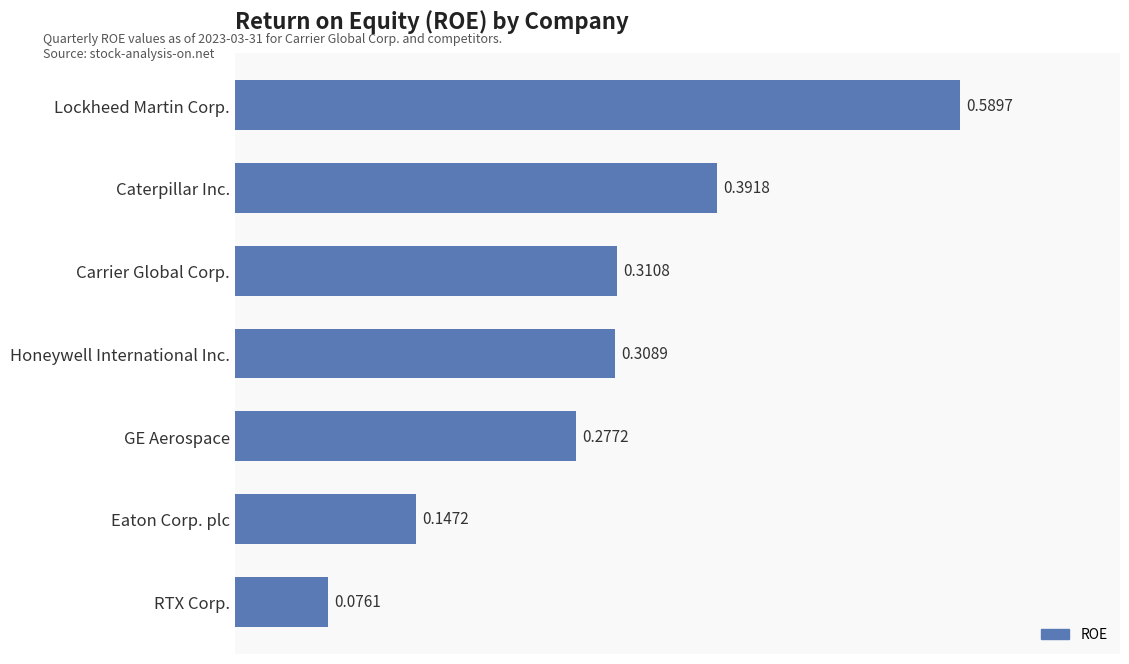

List the labels in order of value, largest first.

Lockheed Martin Corp., Caterpillar Inc., Carrier Global Corp., Honeywell International Inc., GE Aerospace, Eaton Corp. plc, RTX Corp.